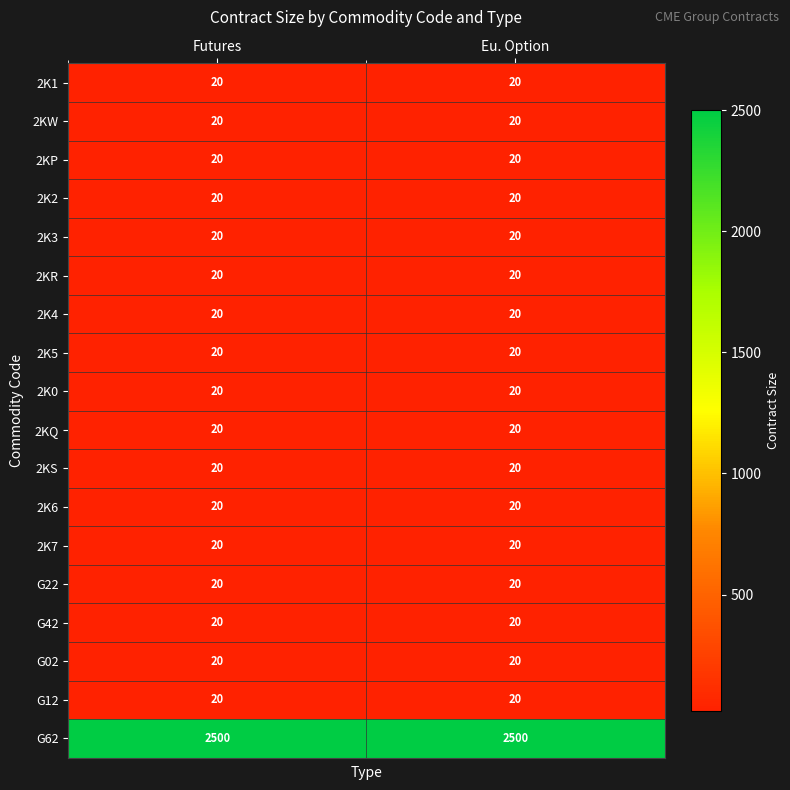

True or false: 2KW has a value of 20 at Futures.

True